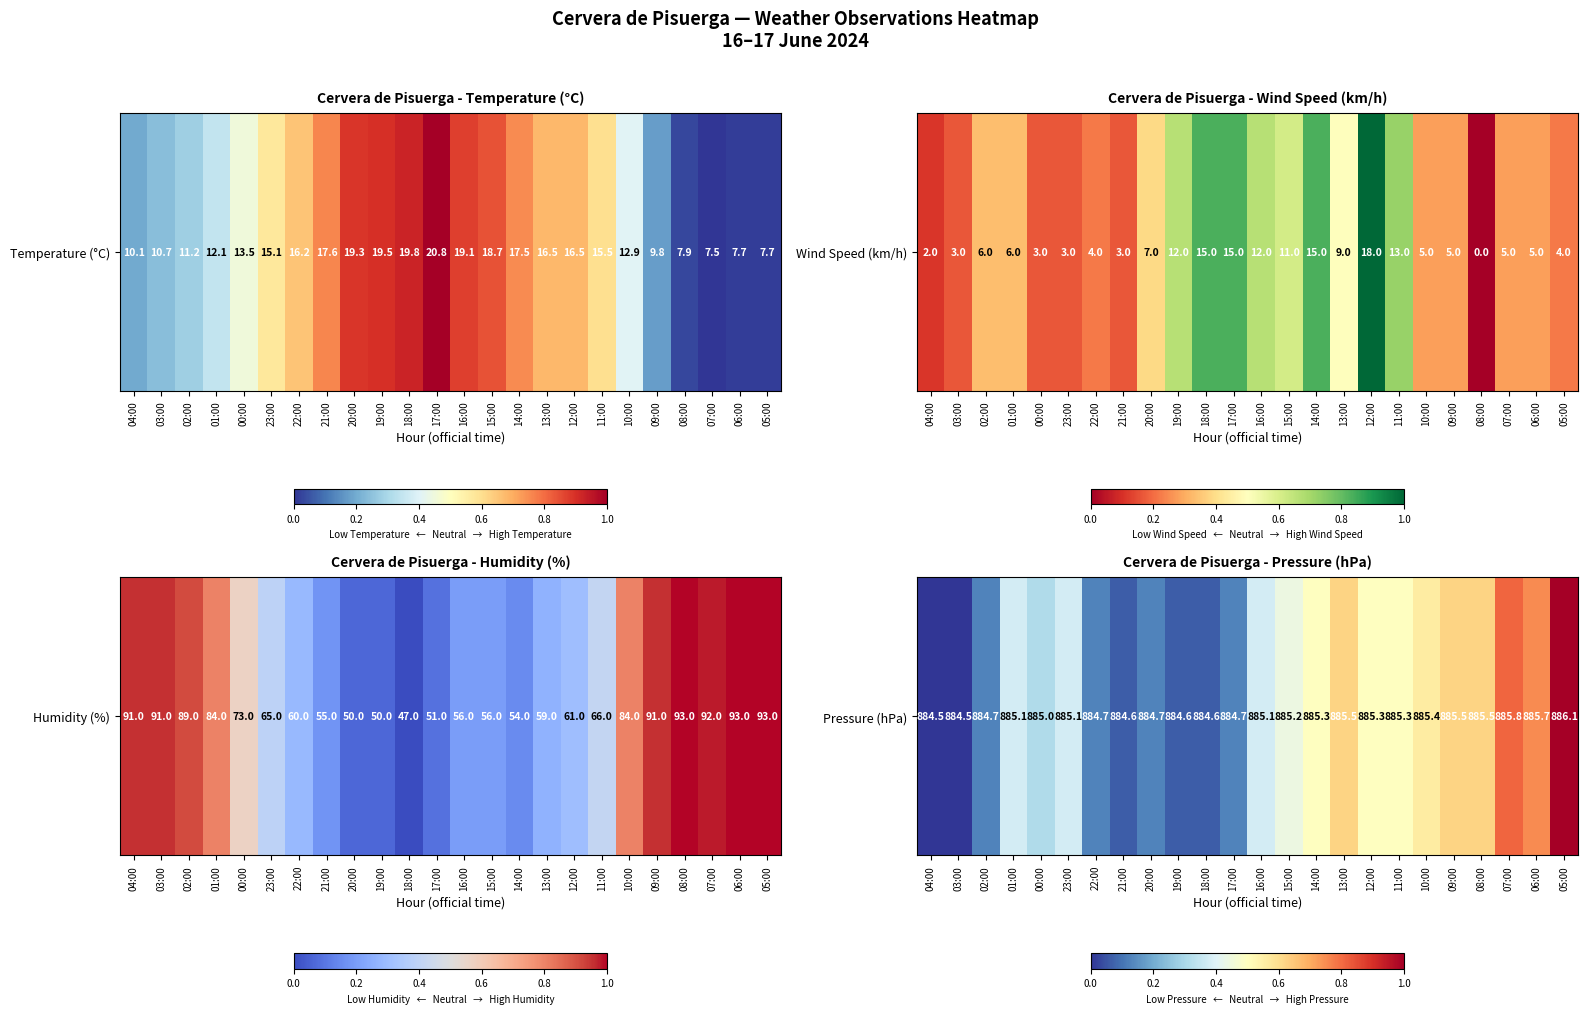

Is it true that the value at 05:00 is 0.5?

False